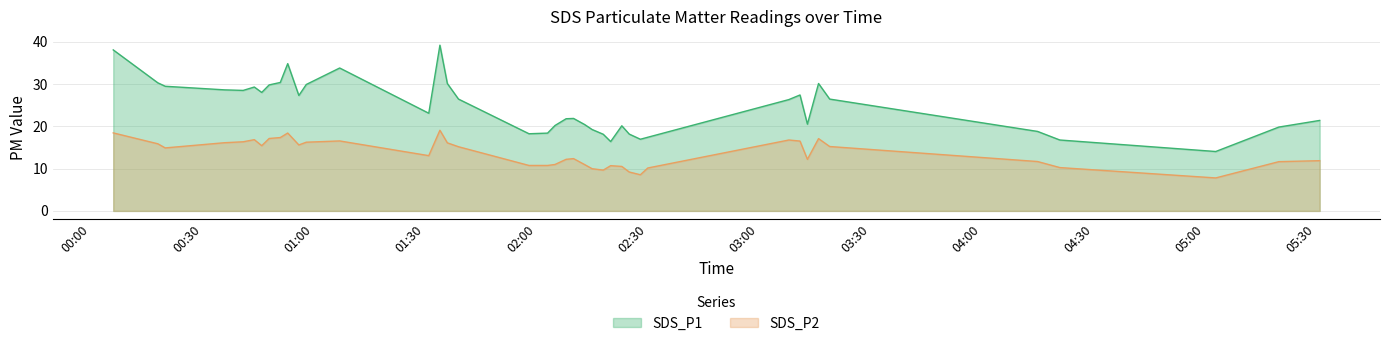

What is the average value of the SDS_P2 series?

13.7